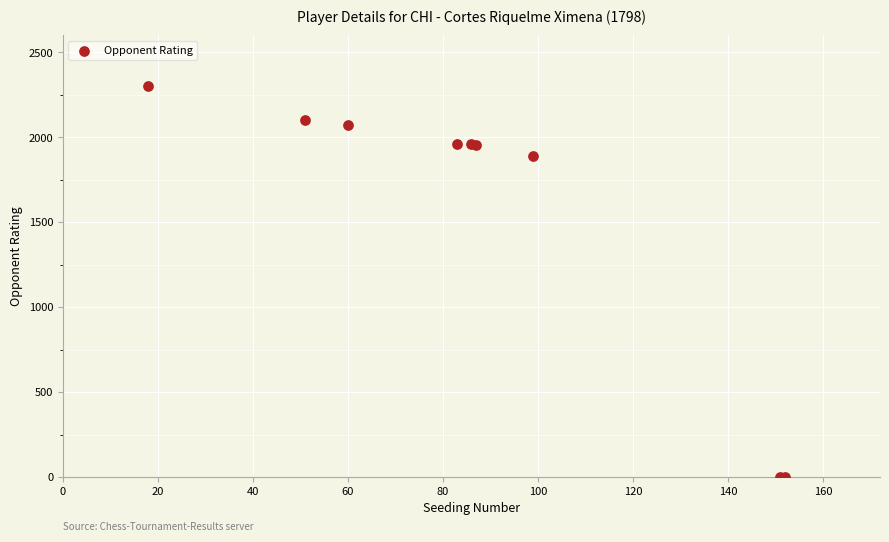

What Y value in the scatter plot is closest to 1150?

1890